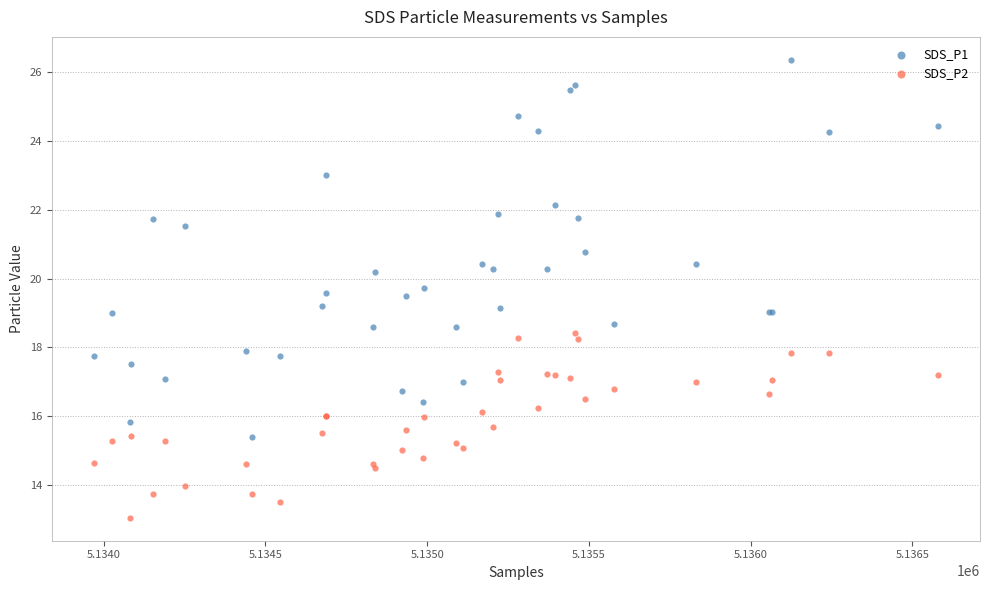

Which series has the widest spread of Y values?

SDS_P1